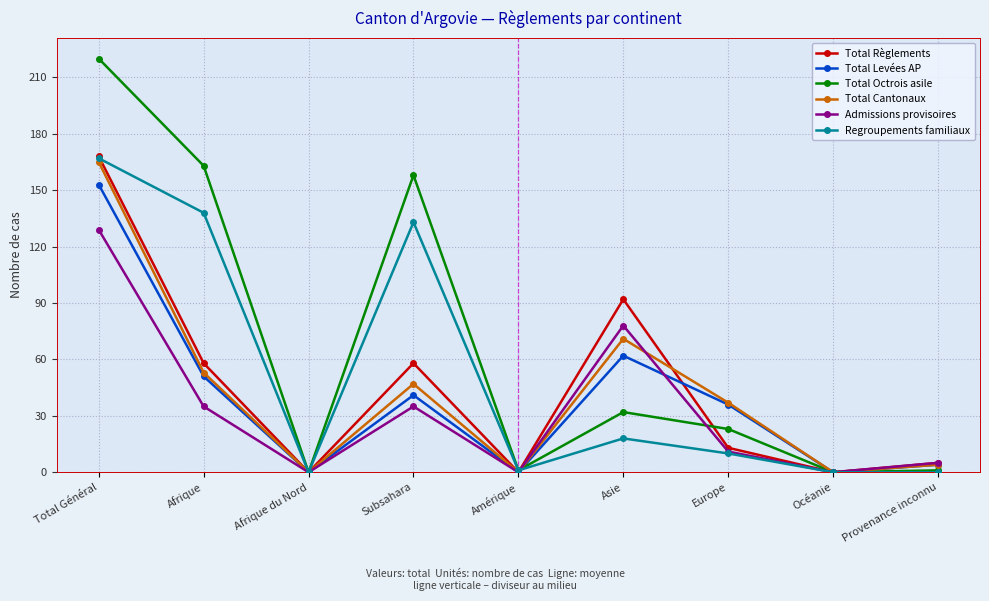

Which category has the highest value in the Total Cantonaux series?

Total Général